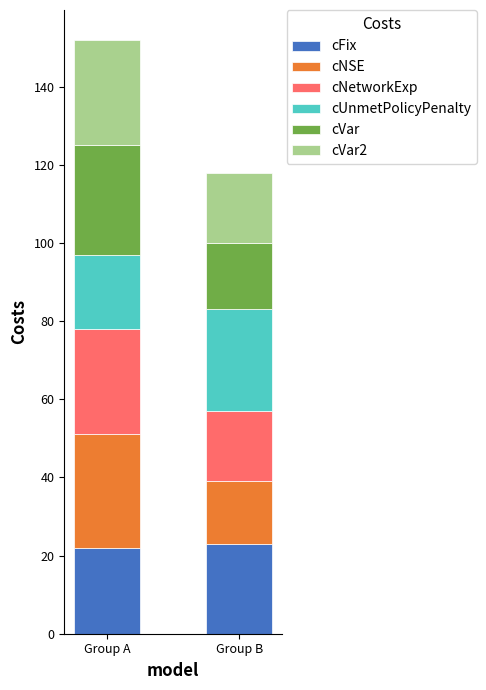

At which category is the sum across all series the highest?

Group A